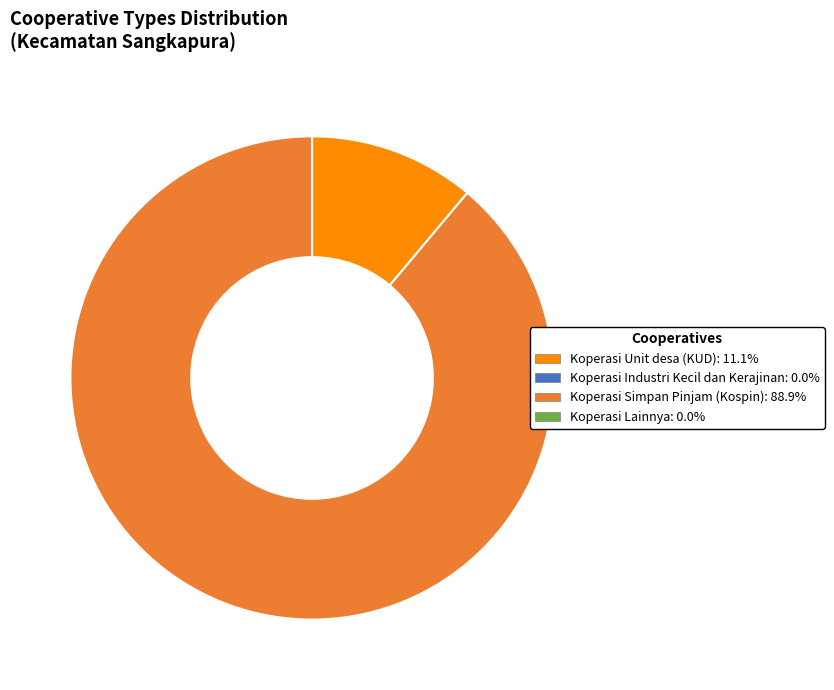

Is there any slice that represents more than half of the pie?

Yes